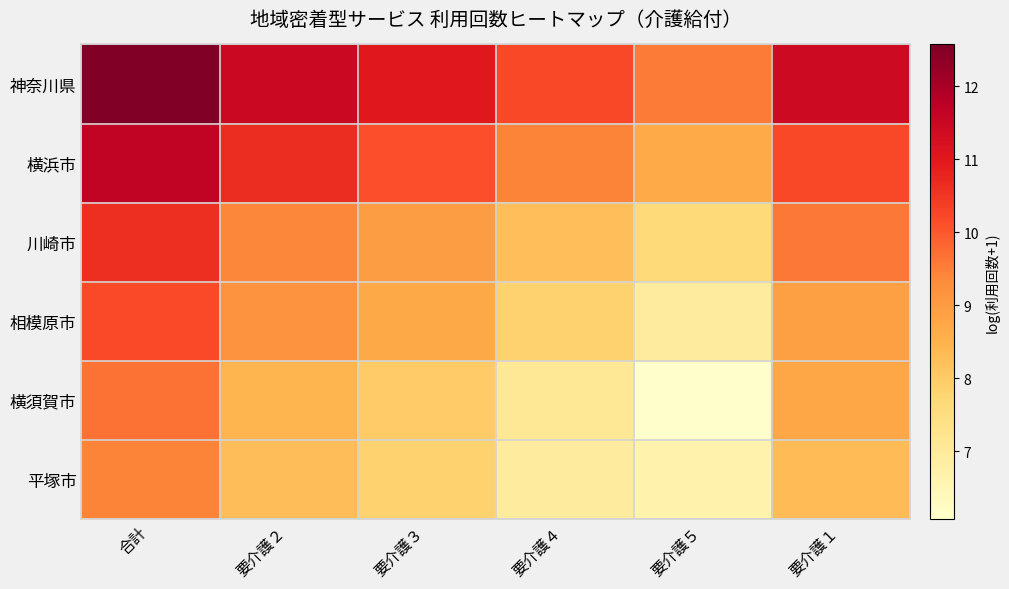

Between 合計 and 要介護２, which series saw the biggest shift?

横須賀市